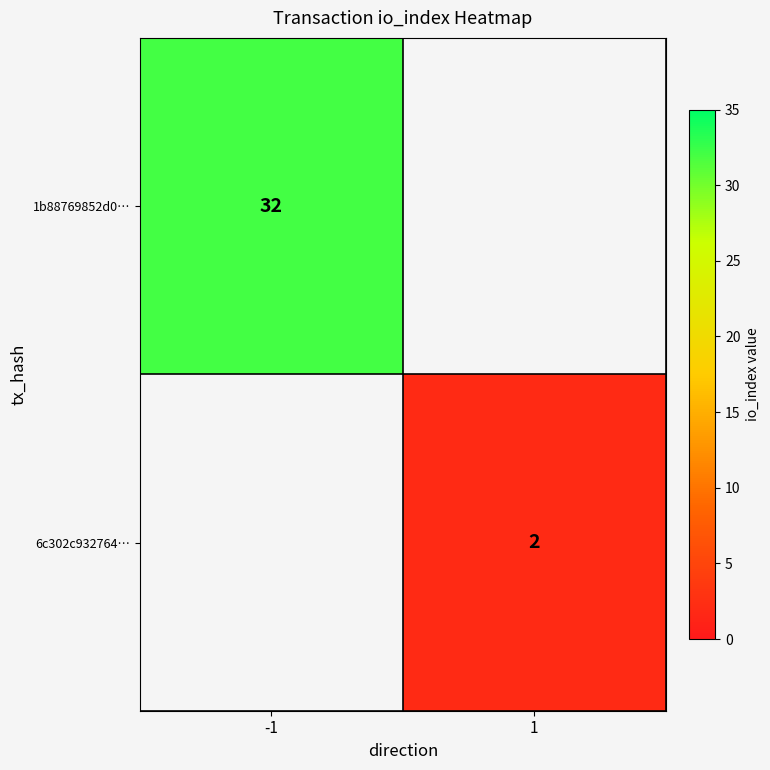

True or false: 6c302c932764… has a value of 2 at 1.

True